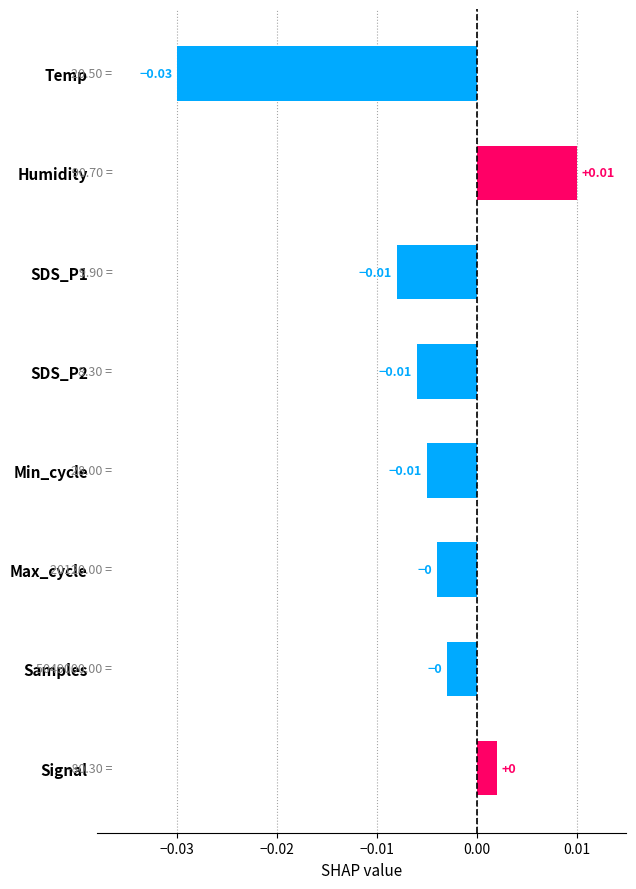

Which label corresponds to the largest value in the chart?

Humidity